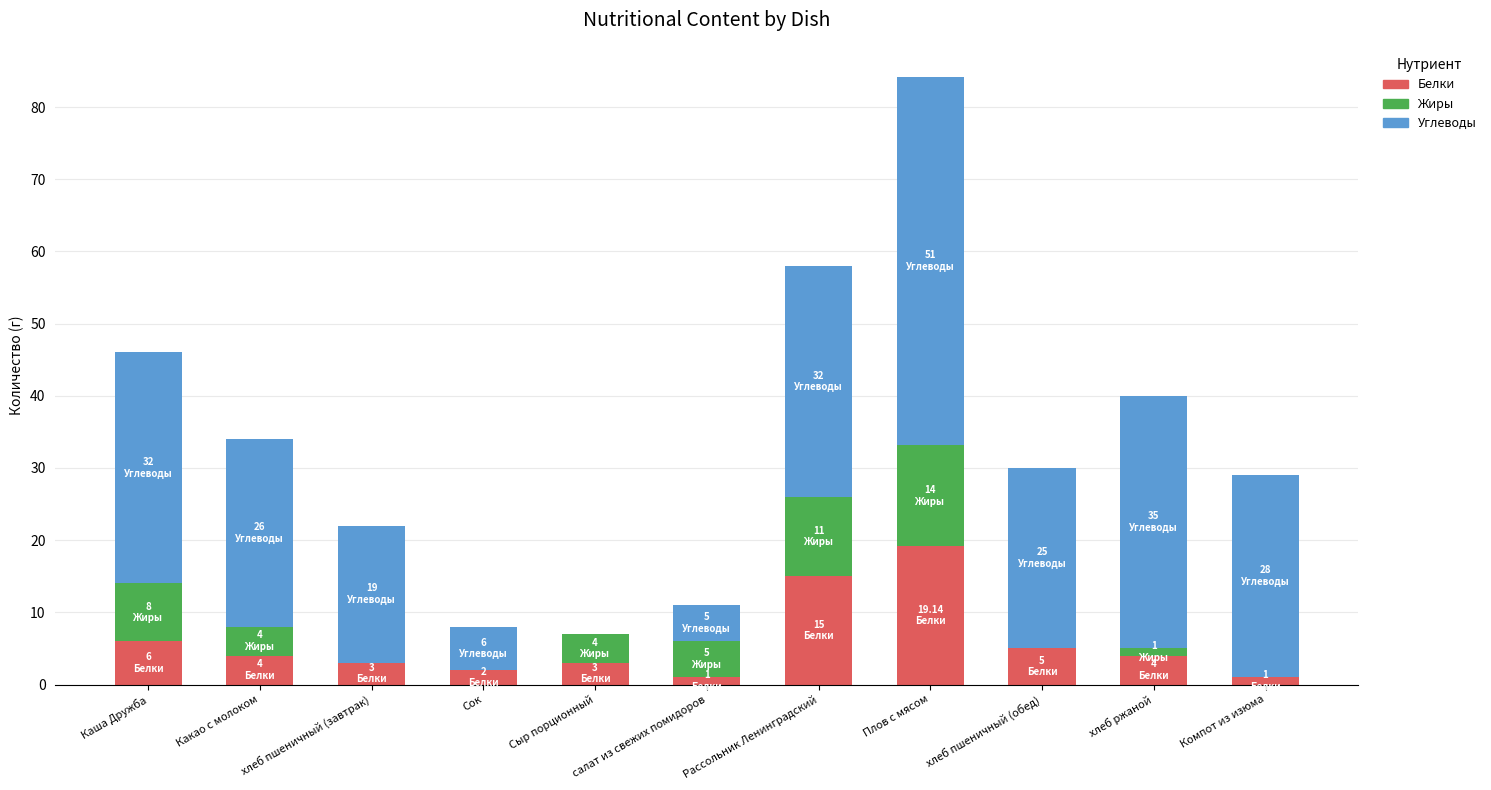

Does the chart contain stacked bars?

Yes